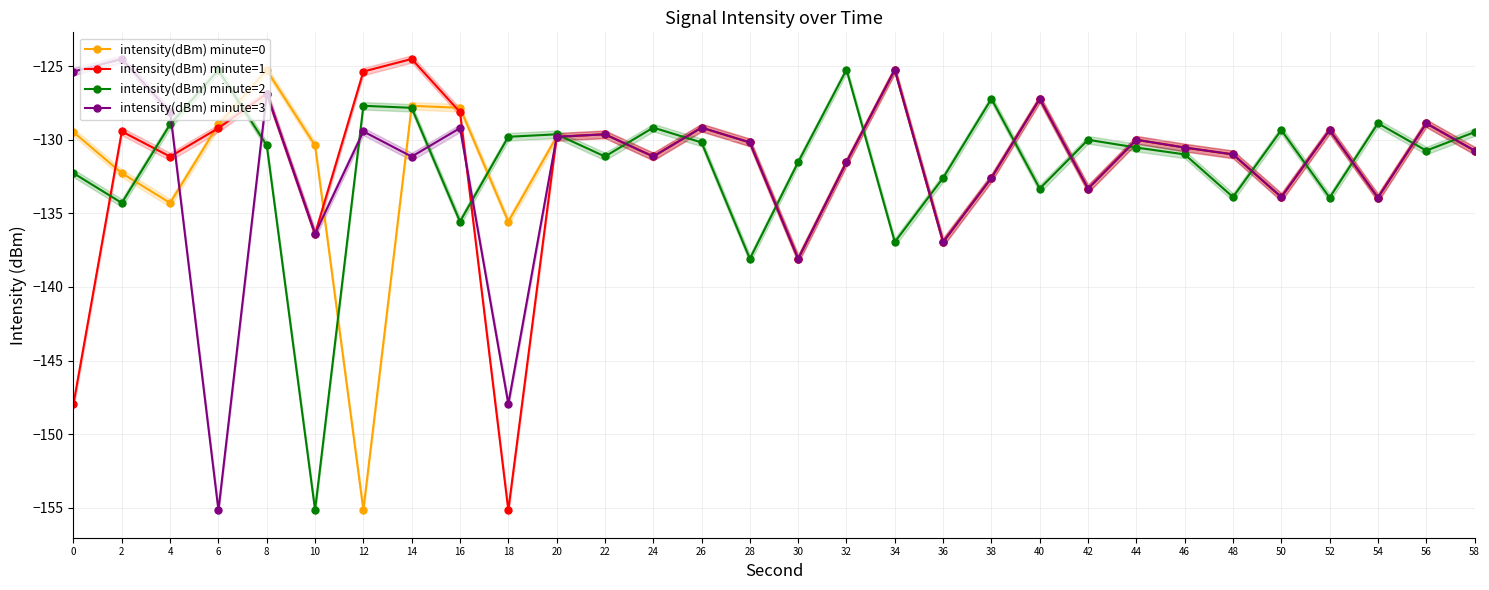

What is the sum of the intensity(dBm) minute=1 values at 2 and 30?

-267.5